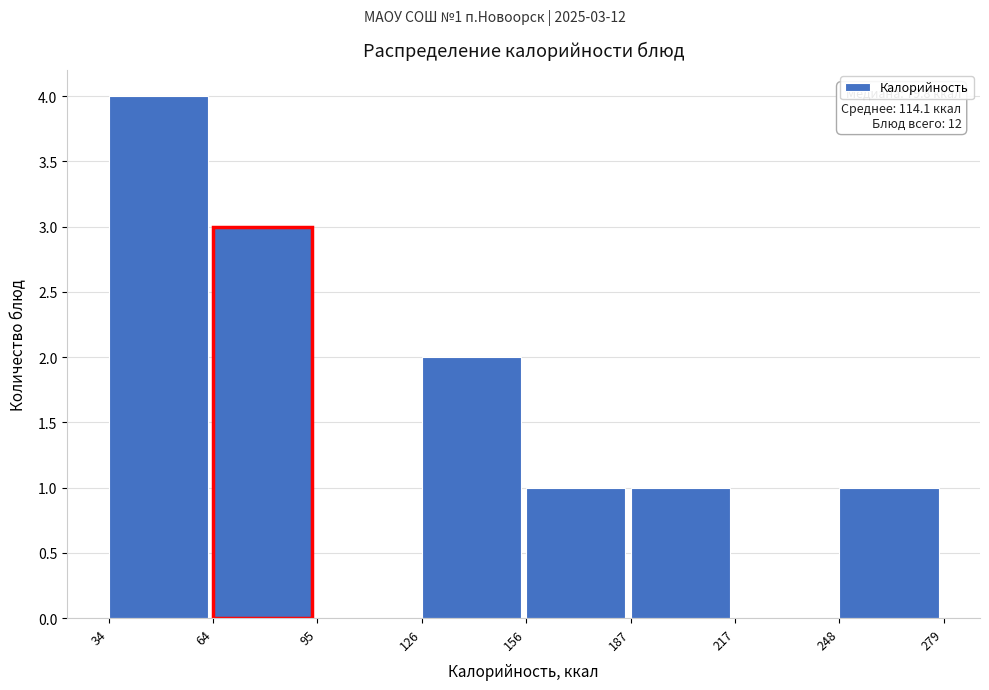

Which range on the x-axis has the tallest bar?

34 to 64